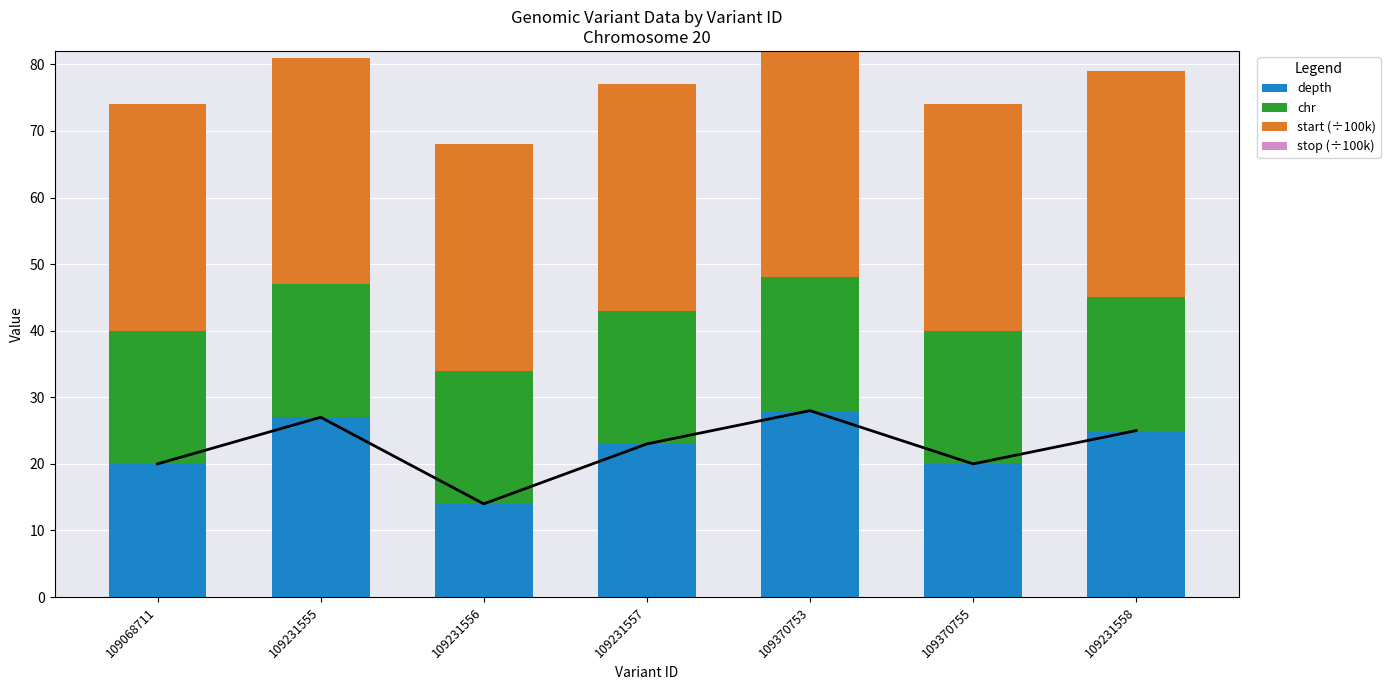

True or false: chr has a value of 10.0 at 109370753.

False